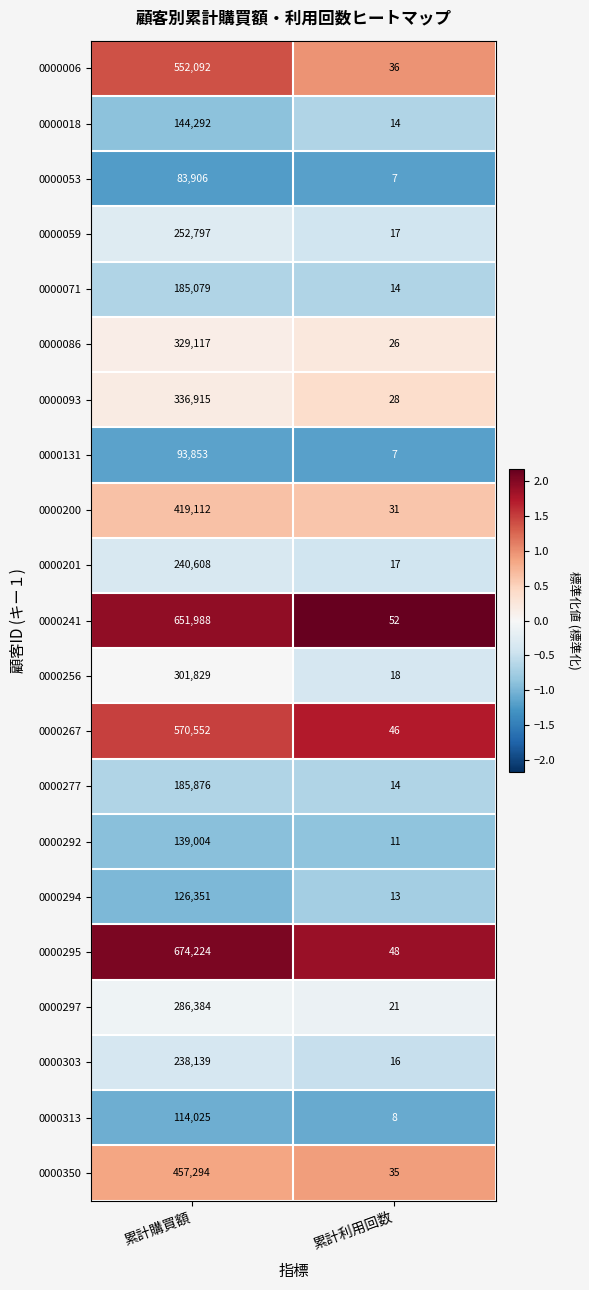

Which category has the highest value across all series?

累計購買額